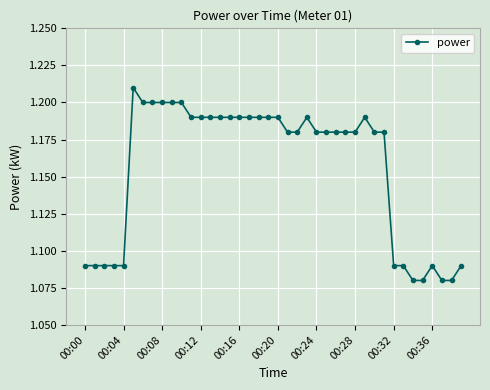

True or false: the data has more than 0 interior local peaks.

True